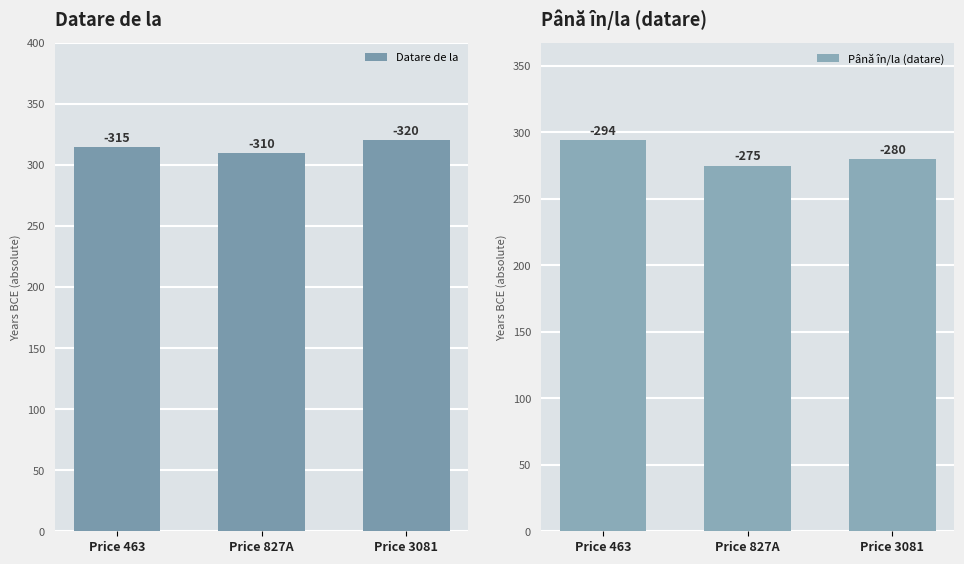

What is the minimum value for Datare de la?

310